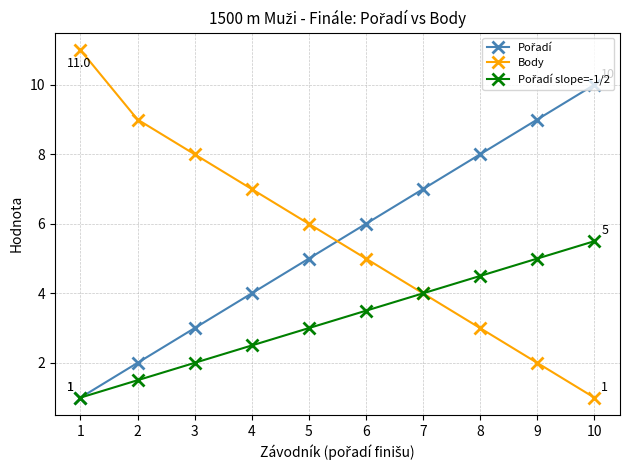

How many values in the Body series are below 6?

5